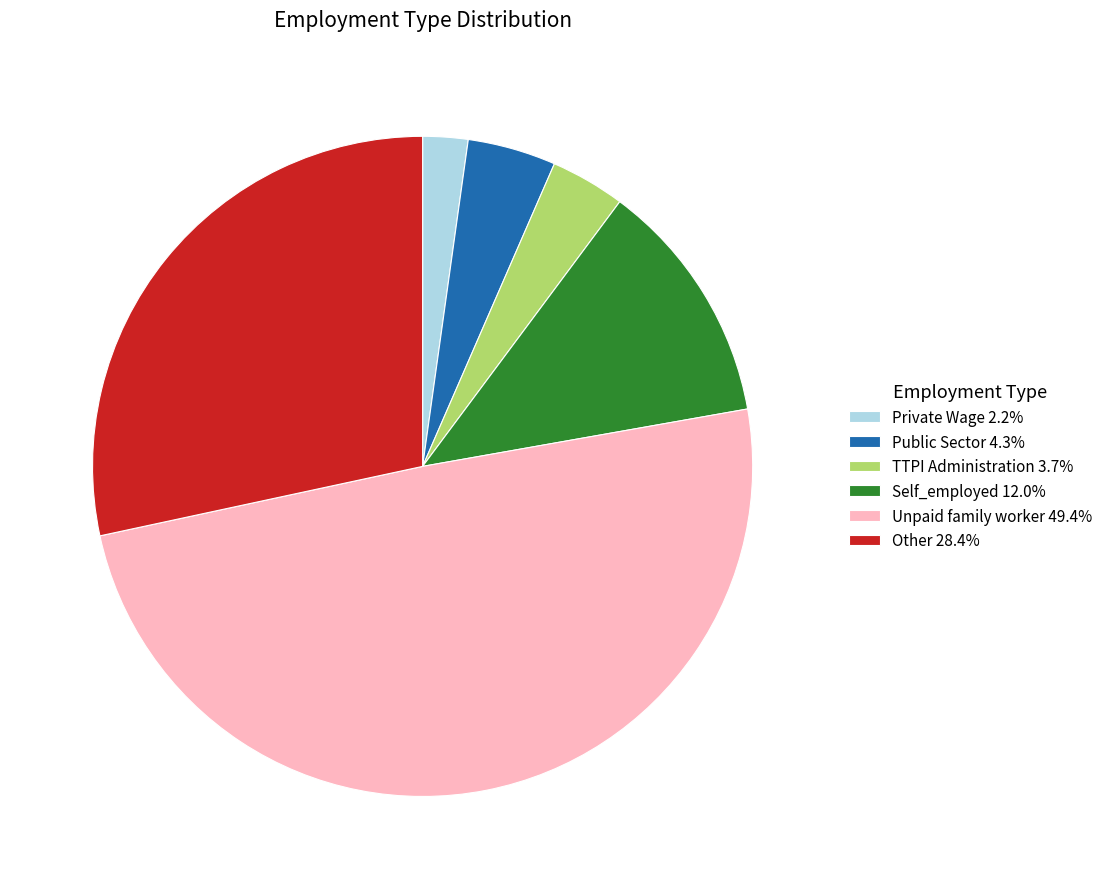

Which slice is the smallest?

Private Wage